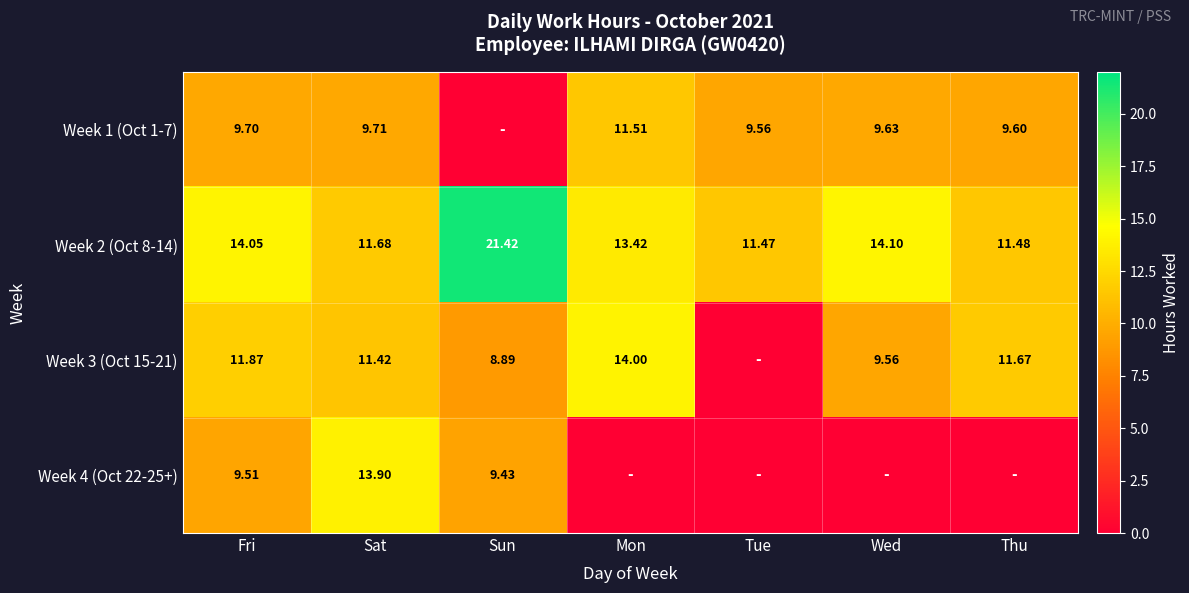

Is it true that Week 3 (Oct 15-21) equals 11.9 at Fri?

True